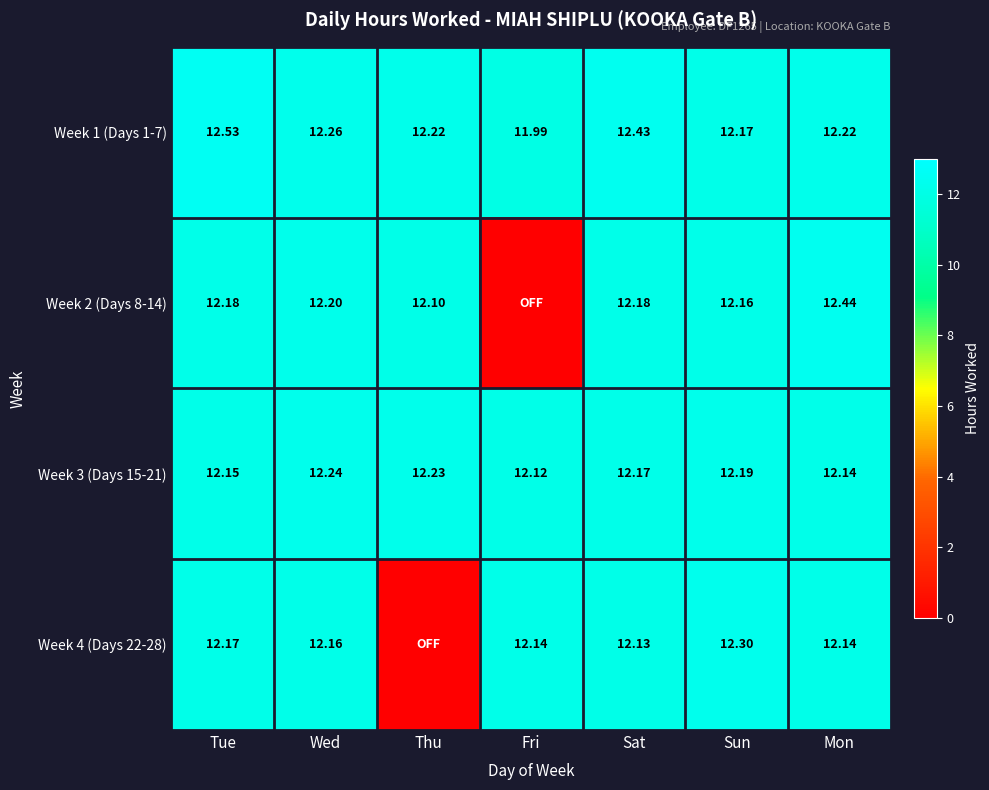

At which label does Week 1 (Days 1-7) first exceed 12?

Tue